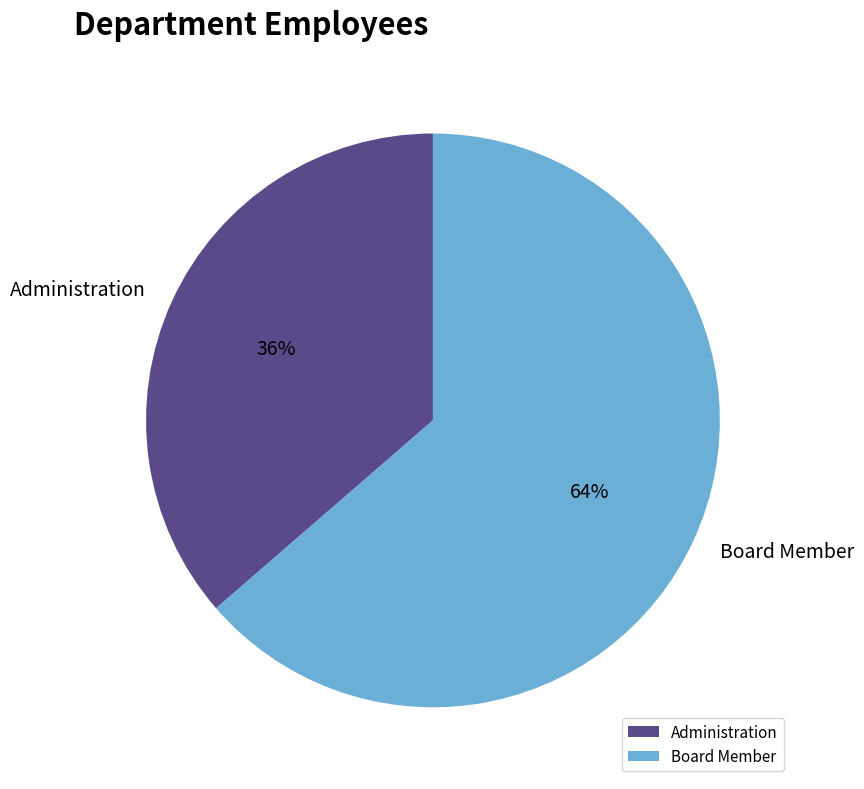

What is the smallest slice in the pie chart?

Administration